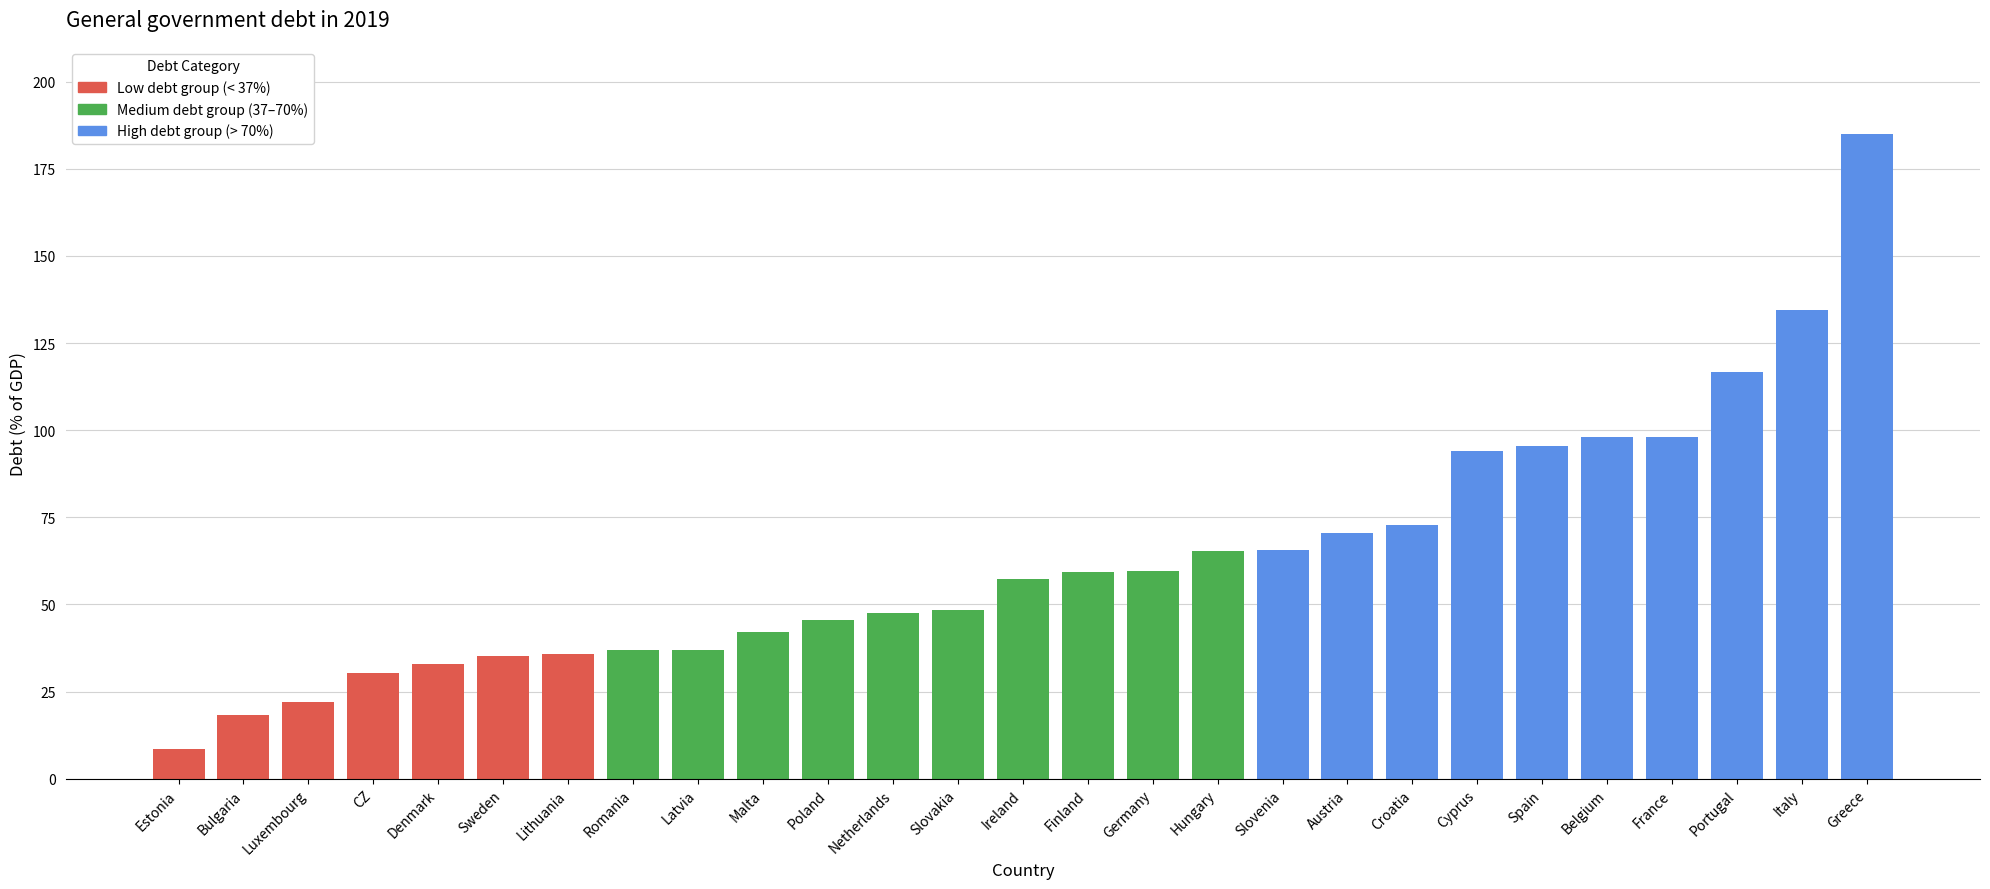

How many values are below 57?

13